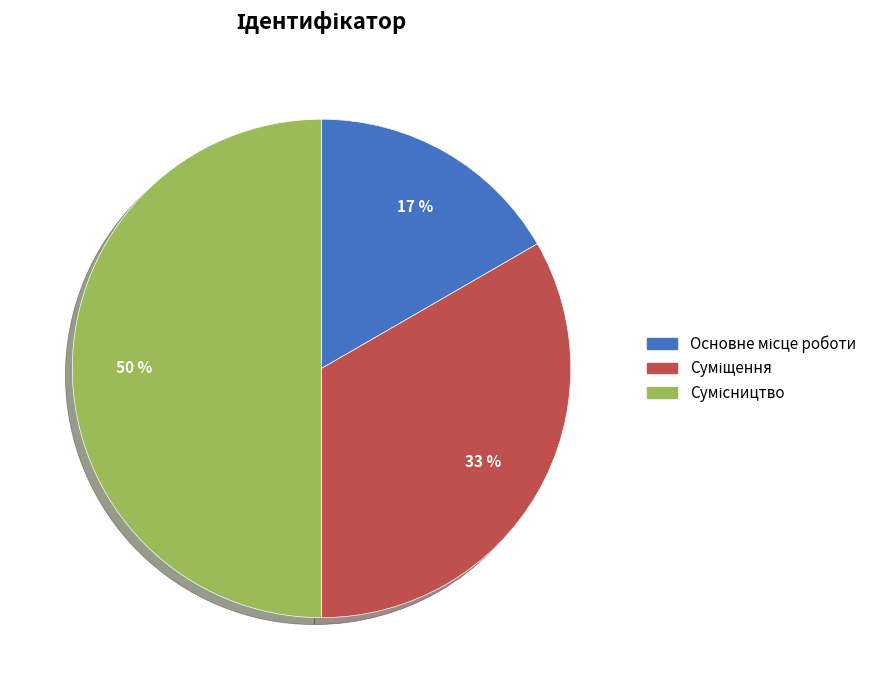

To the nearest percent, what is the difference between the largest and smallest slice percentages?

33%